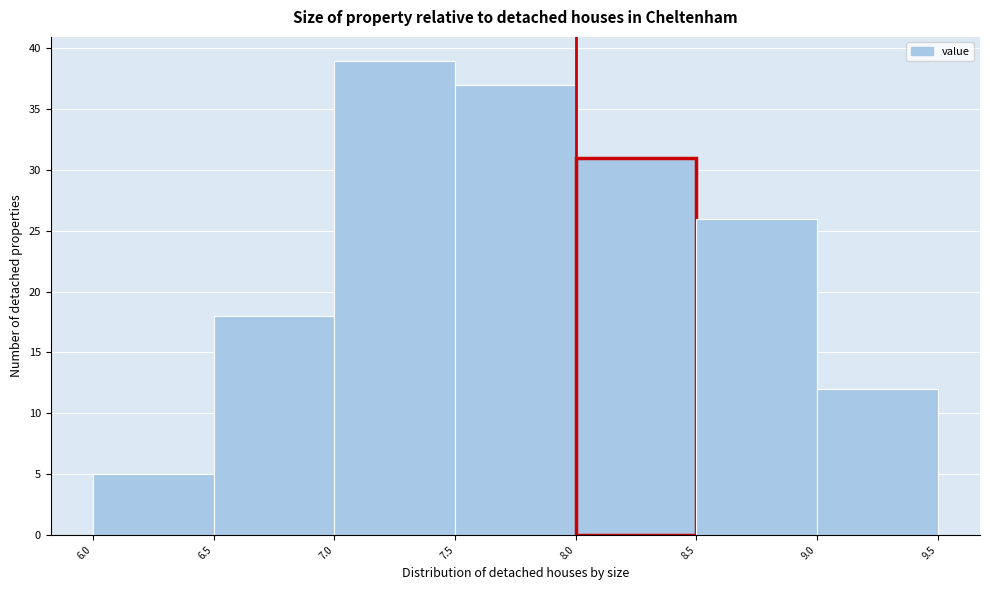

How tall is the bar that spans 6.0 to 6.5 on the x-axis? The values are not printed on the chart, so give them approximately, as read against the axis.

5